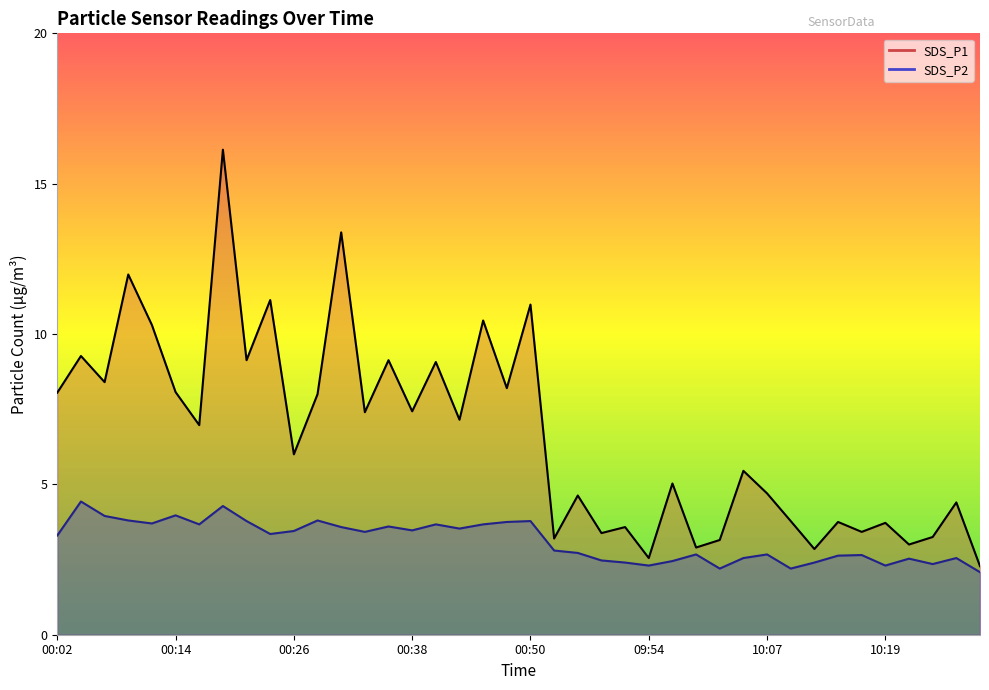

How many values in the SDS_P1 series are below 6?

19